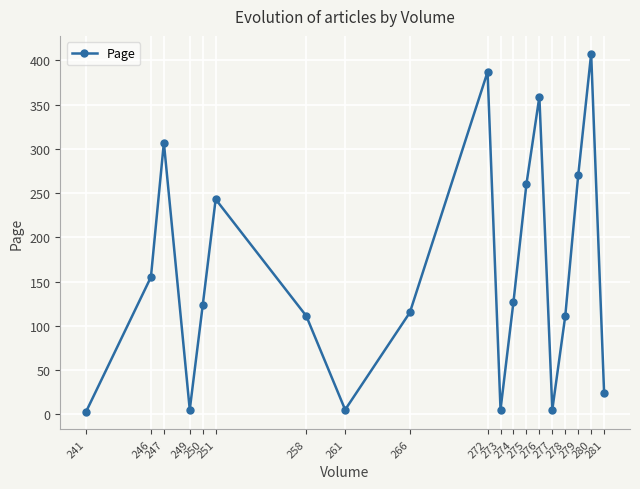

Reading right to left, transcribe all the data shown in this chart.

281=24.0	280=407.5	279=270.0	278=111.0	277=5.0	276=359.0	275=260.0	274=127.0	273=5.0	272=387.0	266=115.0	261=5.0	258=111.0	251=243.0	250=123.0	249=5.0	247=307.0	246=155.0	241=3.0